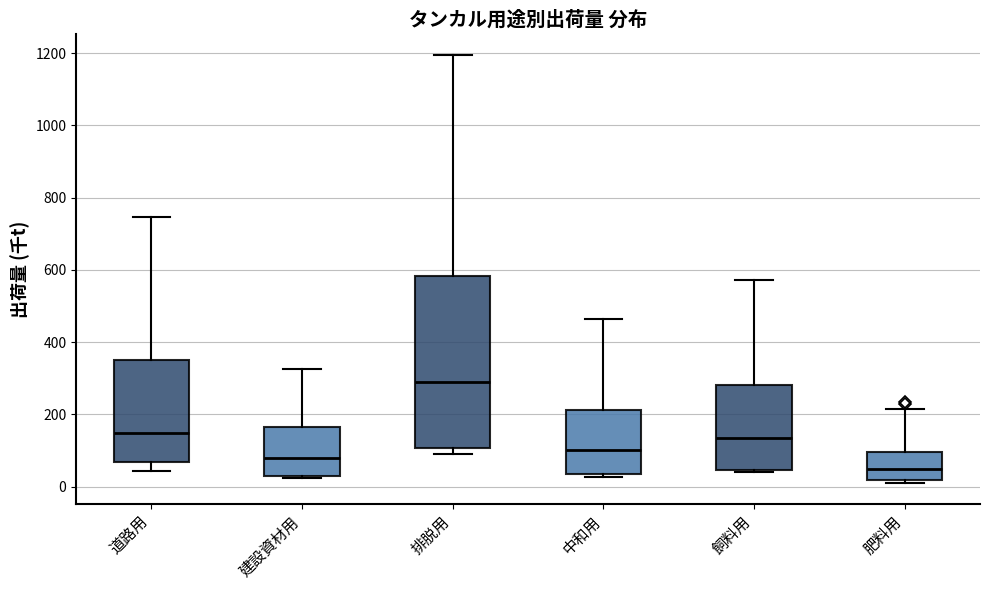

Where is the upper edge of the box for 肥料用 on the y-axis? The values are not printed on the chart, so give them approximately, as read against the axis.

100